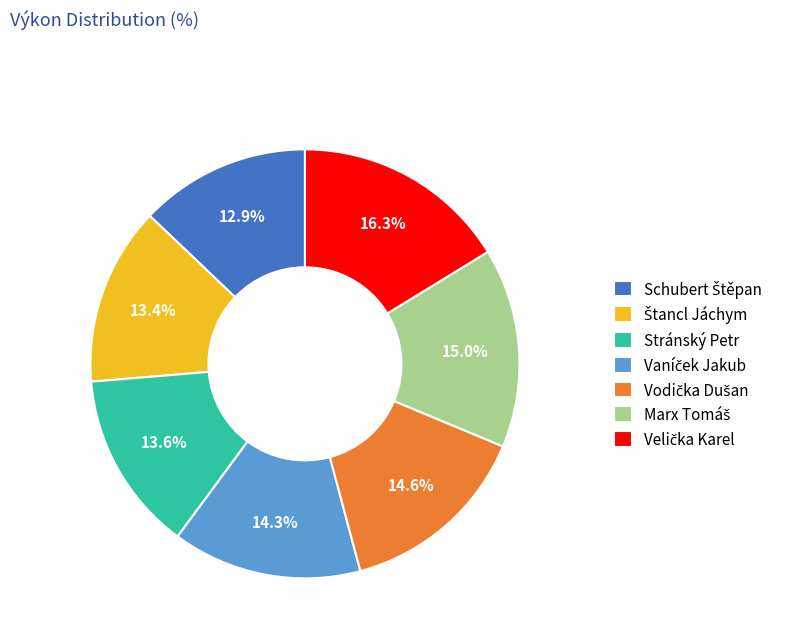

What percentage is NOT represented by Stránský Petr?

86.4%